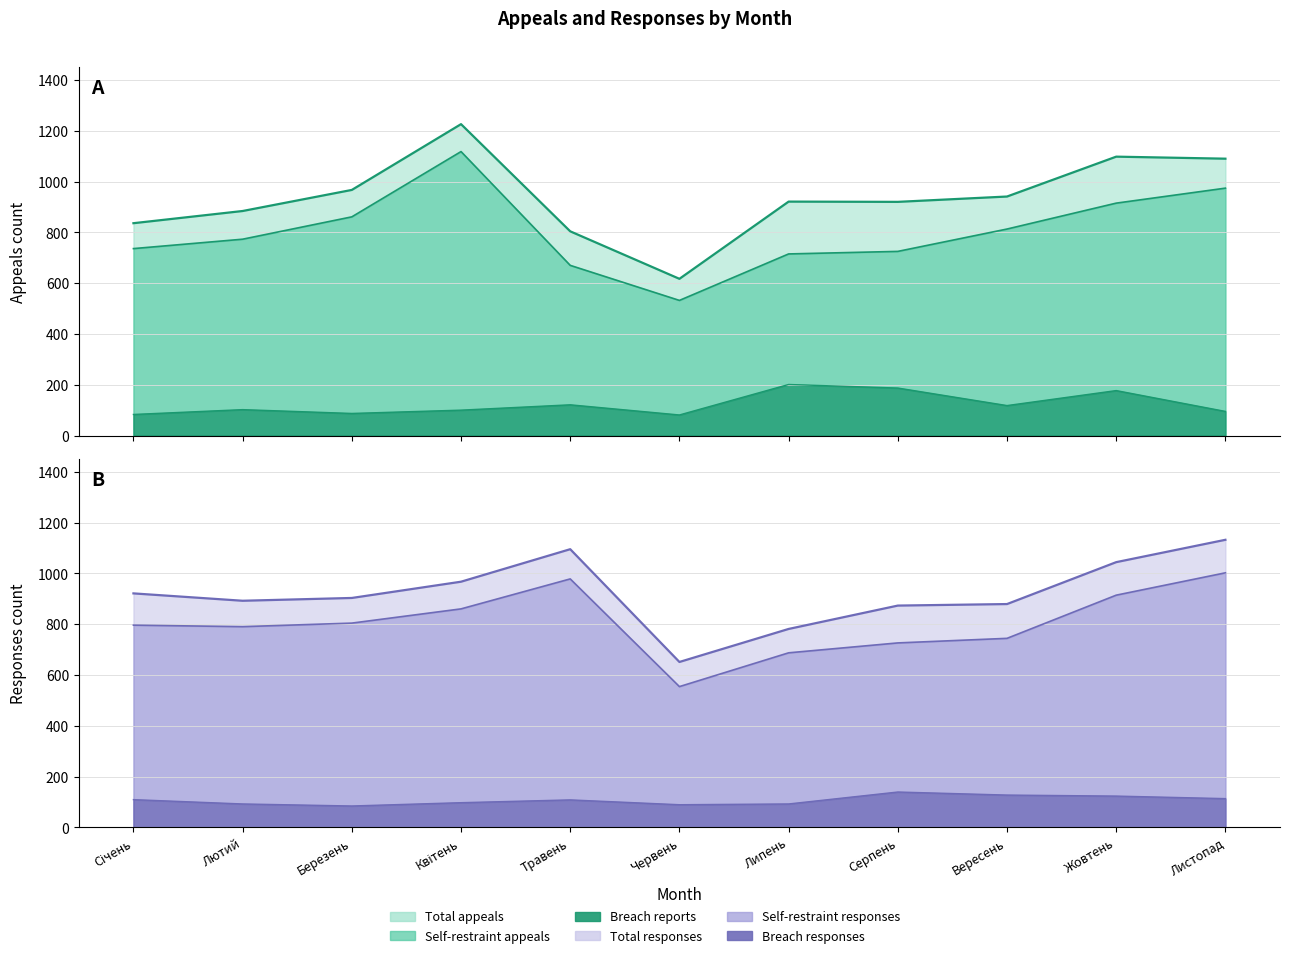

Which series has the largest range (max minus min)?

totalNumberAppeals